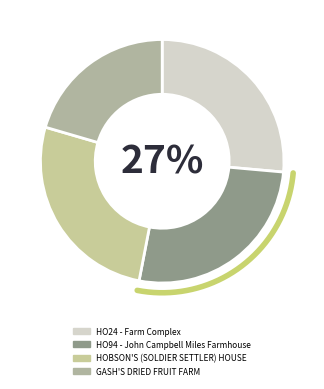

Is it true that HO94 - John Campbell Miles Farmhouse is 27% of the pie?

True